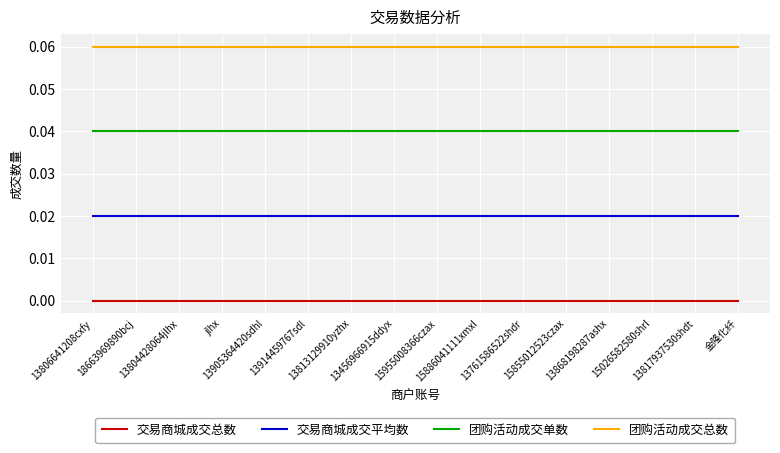

How many lines are shown in the chart?

4